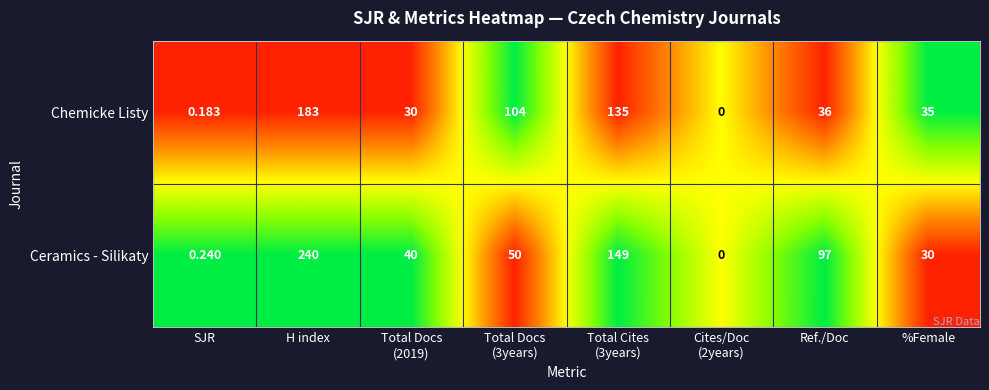

At which label does Chemicke Listy first exceed 36?

H index